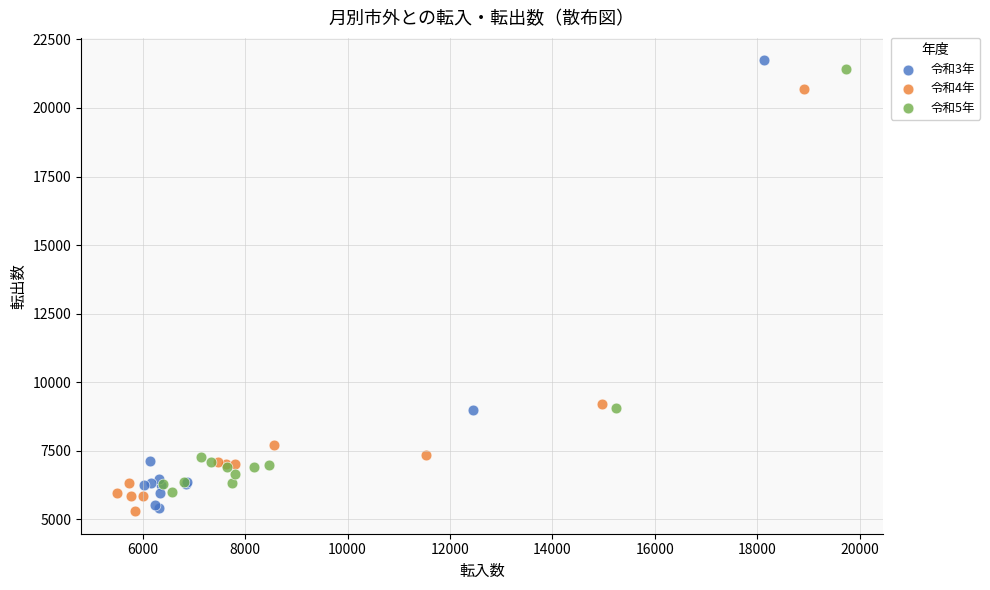

What are all the series names shown in the legend?

令和3年, 令和4年, 令和5年